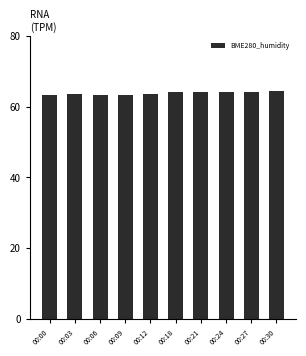

What is the average value?

63.8